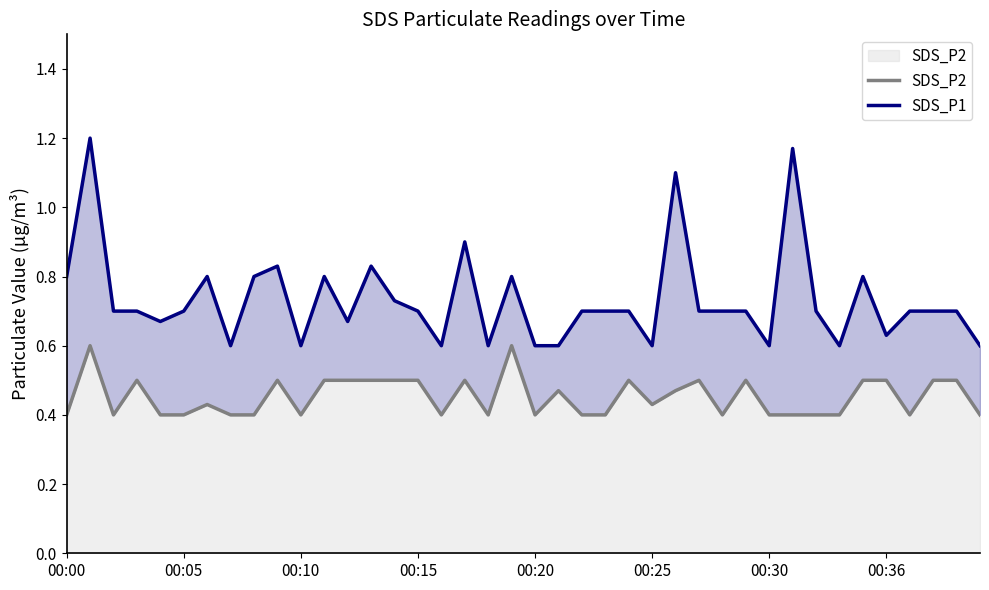

What is the difference between the highest and lowest values at 31?

0.8